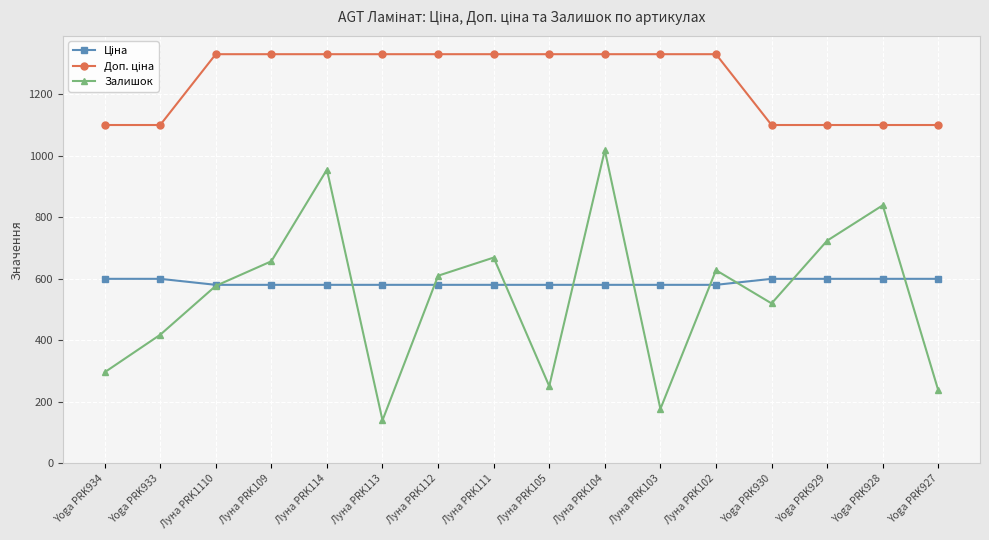

Which series has the widest spread of values?

Залишок